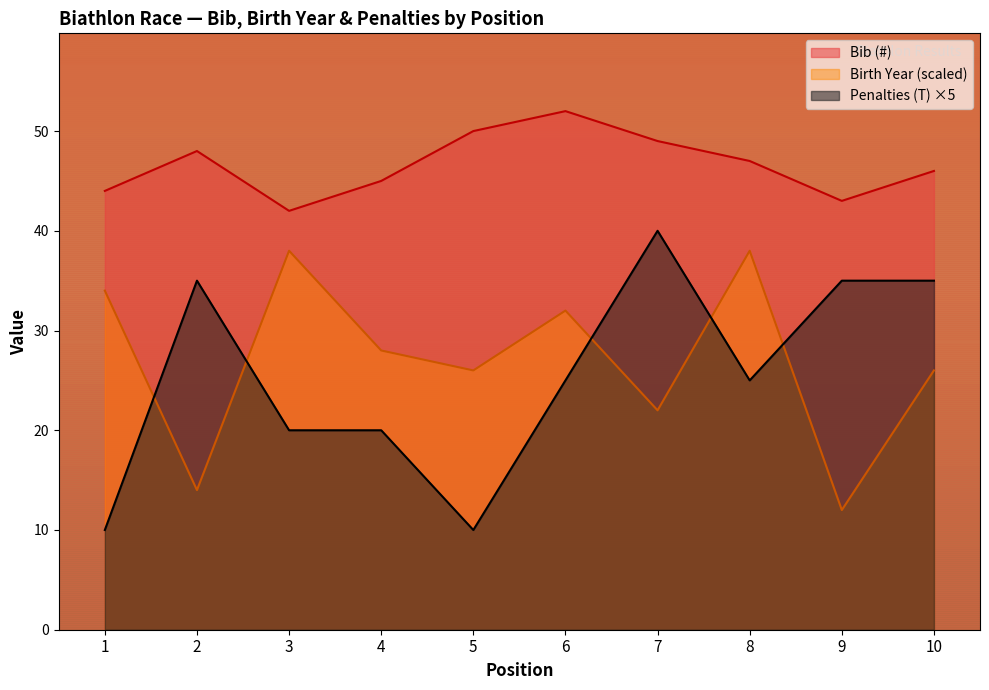

Which series has the largest total across all categories?

Bib (#)